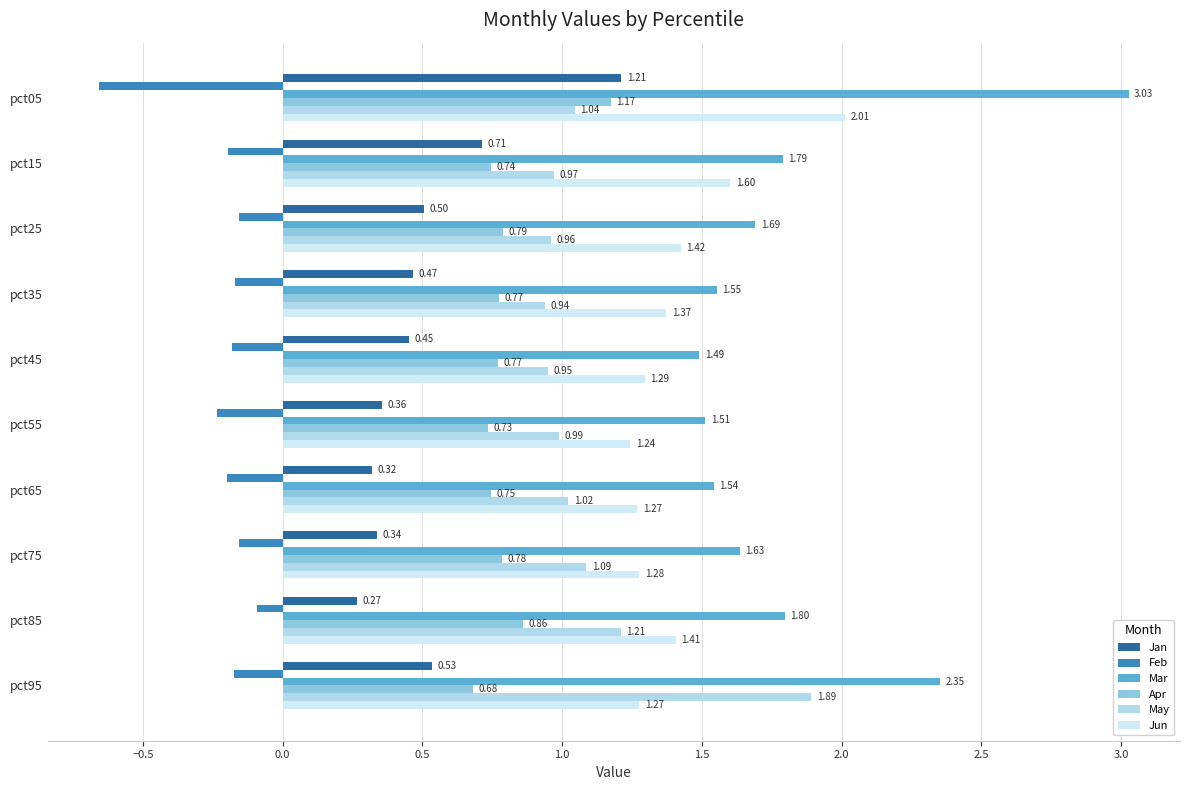

How many categories are shown in the chart?

10